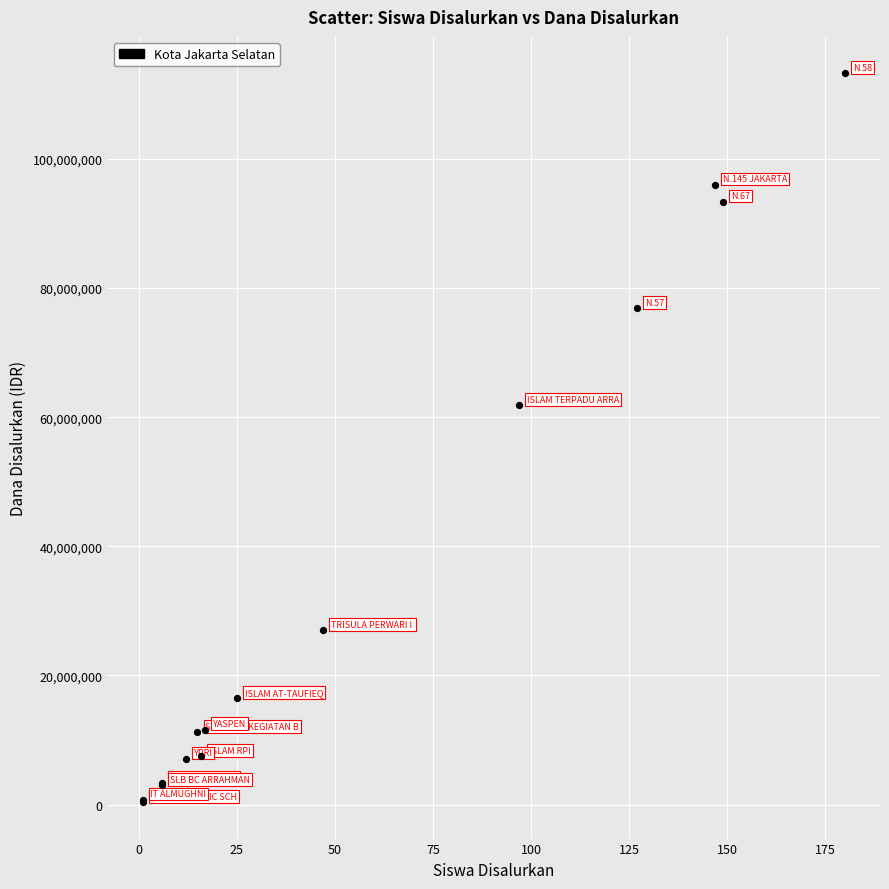

What Y value in the scatter plot is closest to 56812500?

61875000